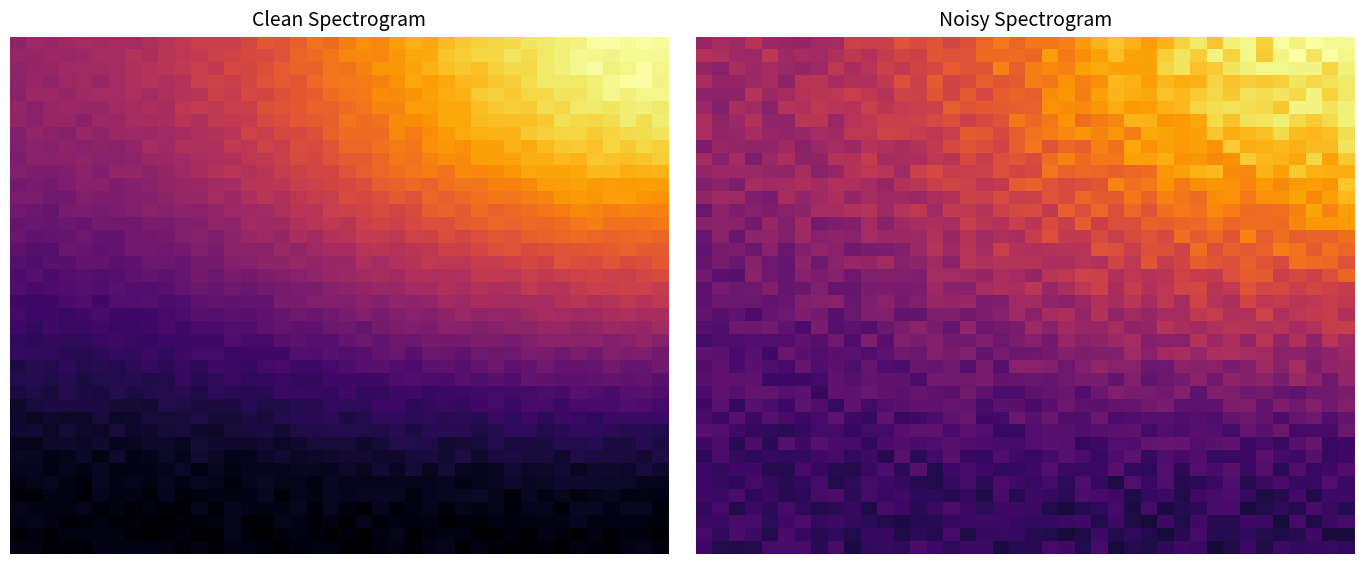

At which category does the chart reach its minimum across all series?

31